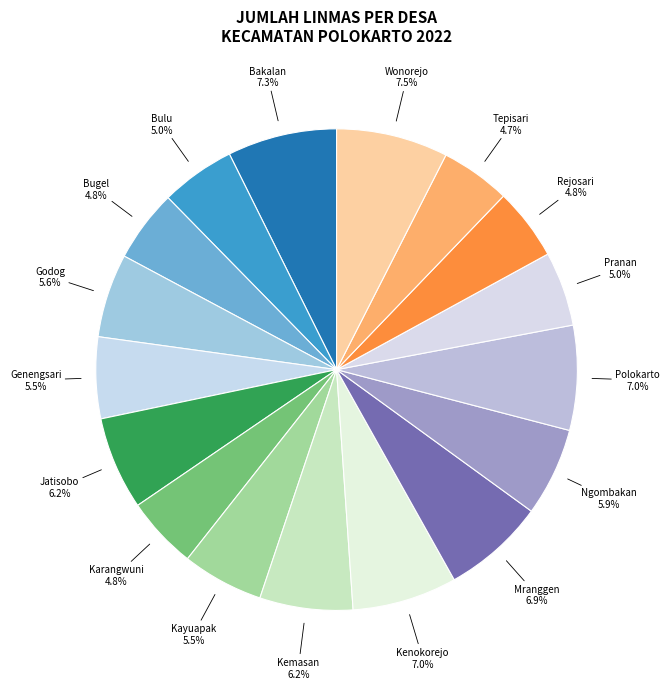

What portion of the pie excludes Karangwuni?

95.2%